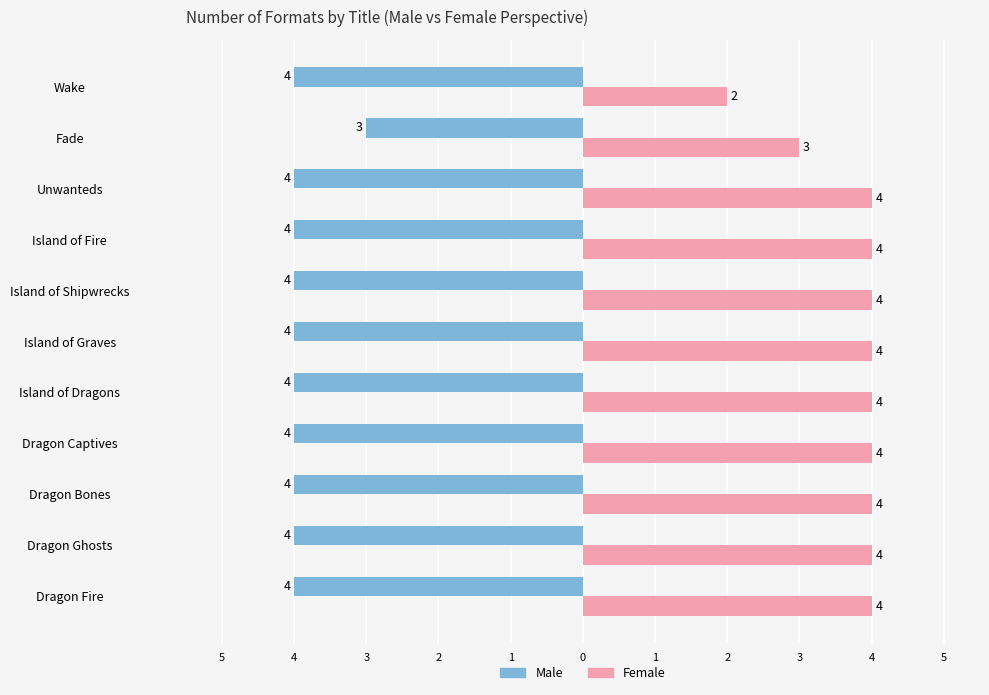

What are all the series names shown in the legend?

Male, Female